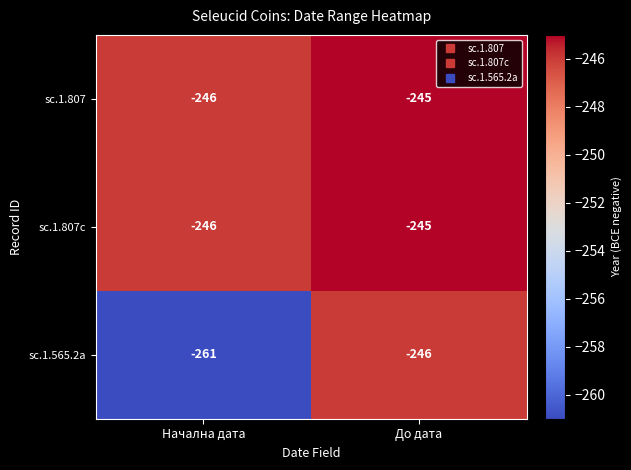

What is the sum of all sc.1.807c values?

-491